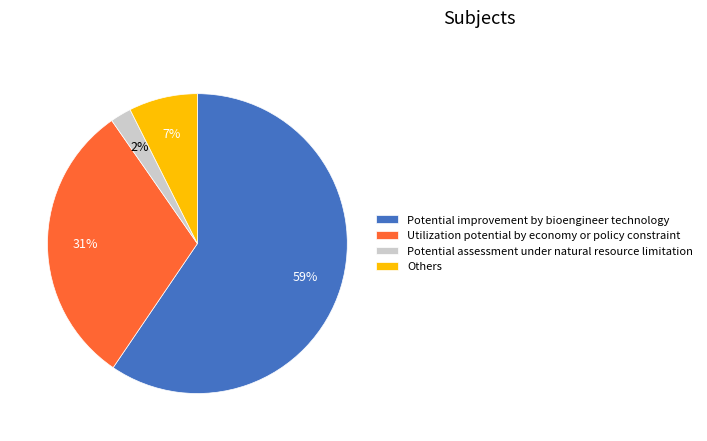

What is the majority slice?

Potential improvement by bioengineer technology